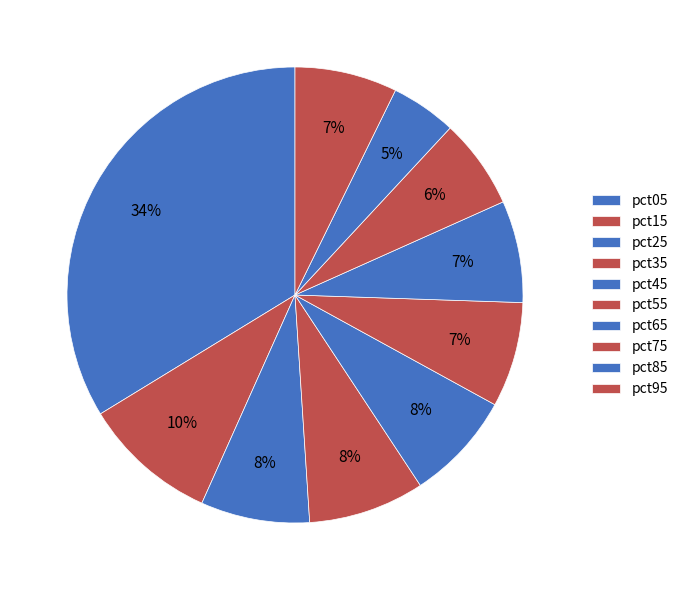

Which has a higher value, pct25 or pct95?

pct25